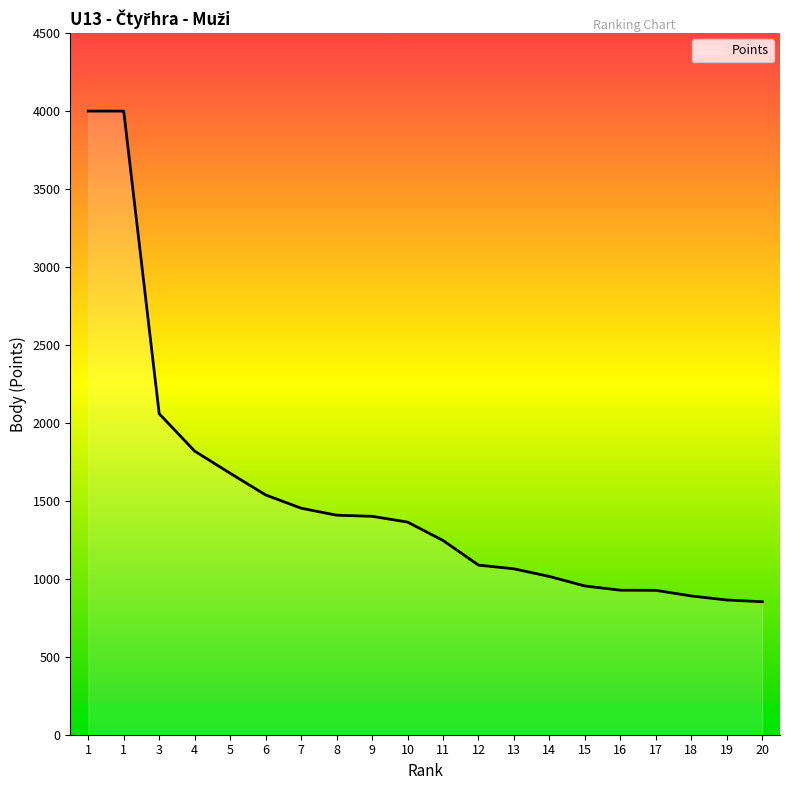

Reading left to right, what are all the values shown in this chart?

4000	4000	2059	1819	1677	1538	1453	1408	1401	1364	1246	1088	1064	1015	954	927	926	890	864	853